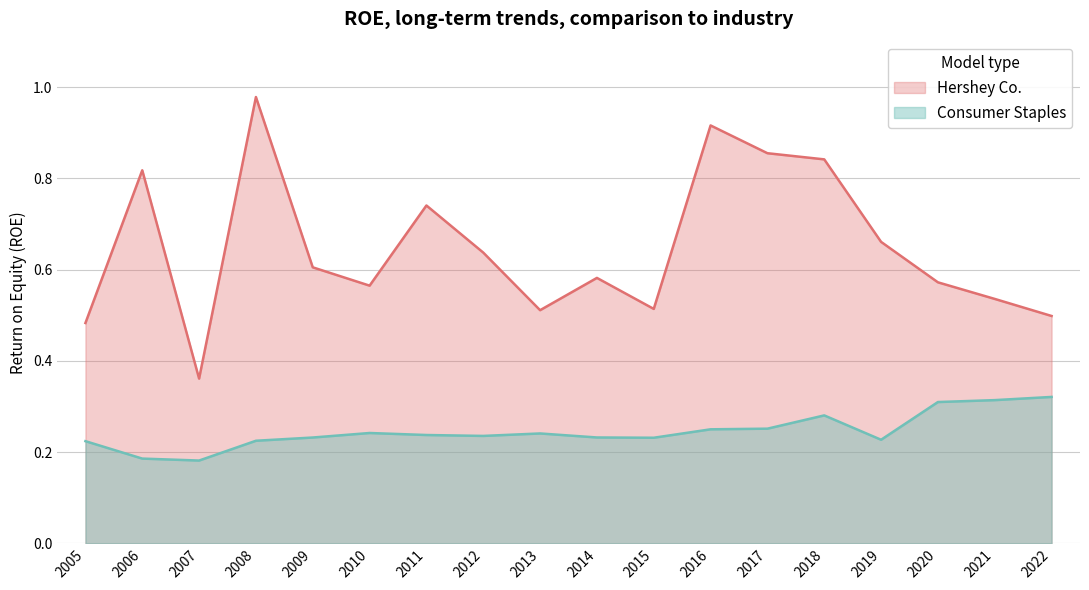

In Hershey Co., how many points are lower than both neighbors (excluding endpoints)?

4